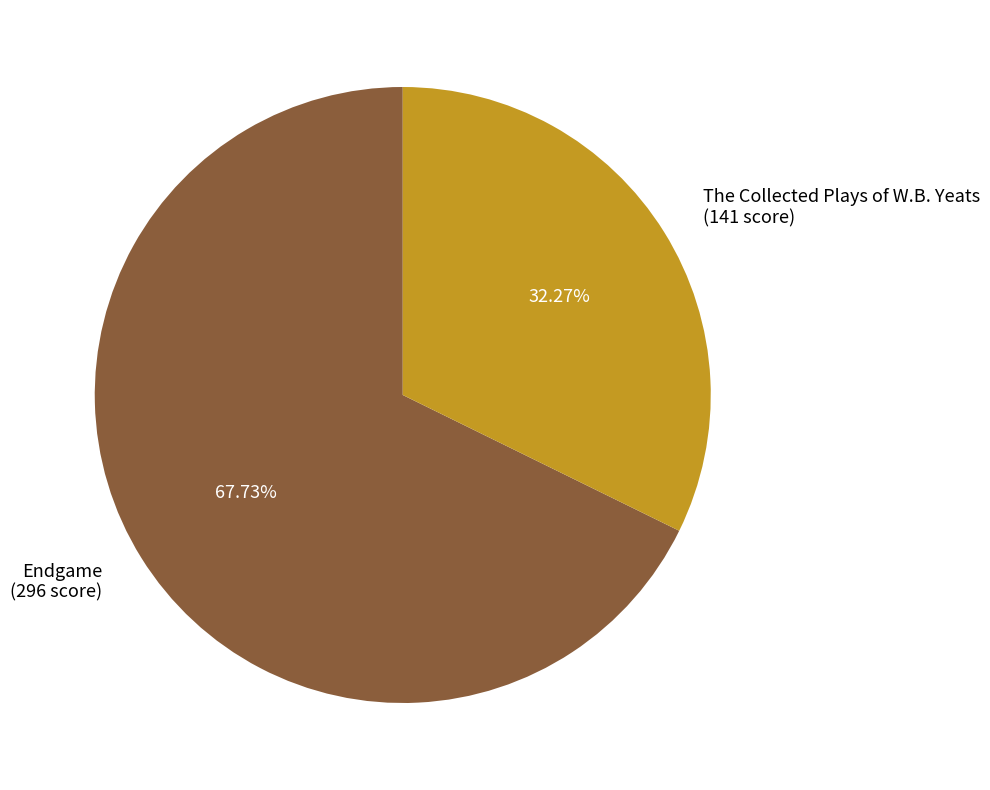

Approximately how many times larger is the value at Endgame (296 score) compared to The Collected Plays of W.B. Yeats (141 score)?

2.1